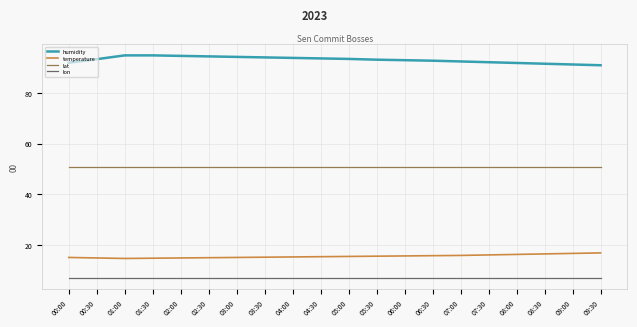

What is the minimum value for lat?

51.0